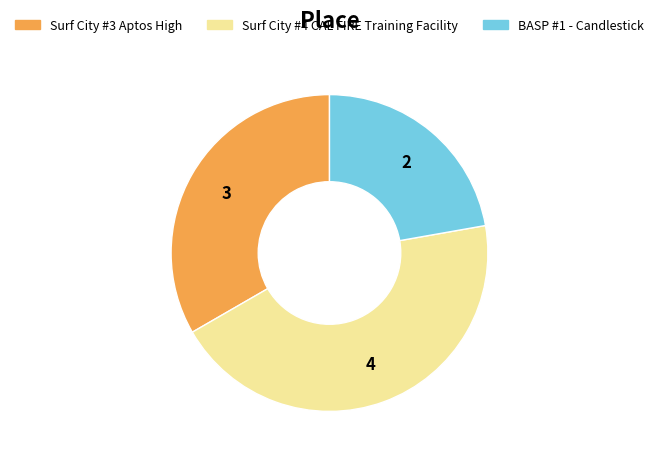

Is it true that BASP #1 - Candlestick is 22% of the pie?

True